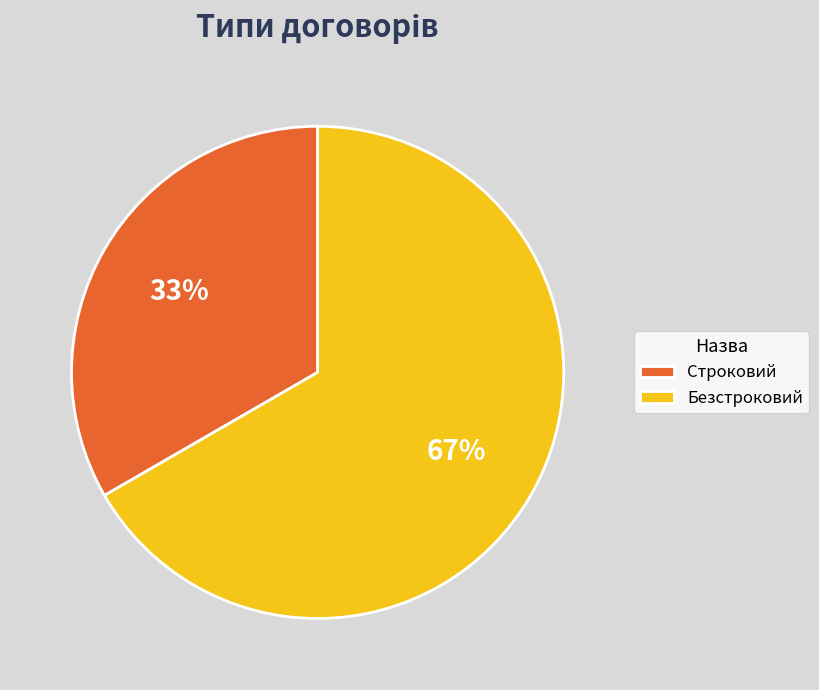

What is the smallest slice in the pie chart?

Строковий